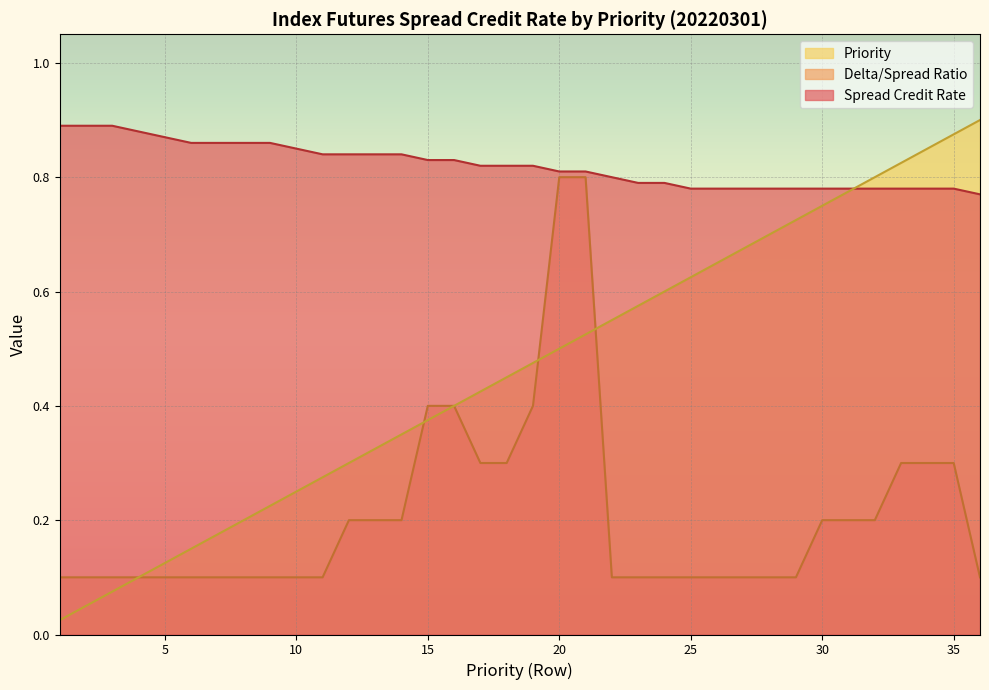

True or false: Spread Credit Rate has more than 1 interior local peaks.

False